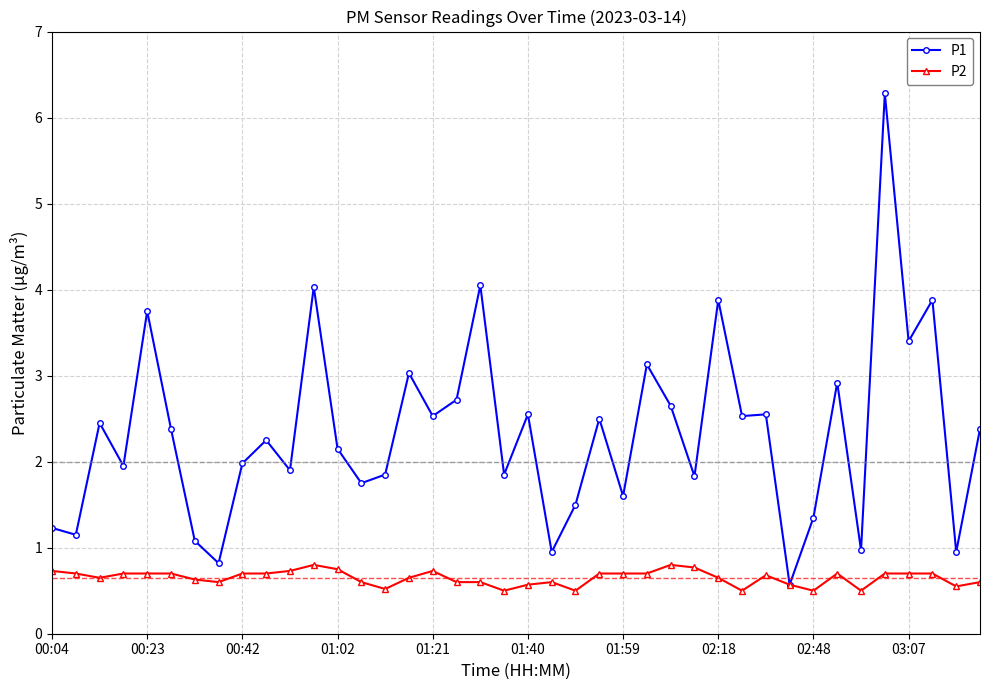

Which series has the largest total across all categories?

P1